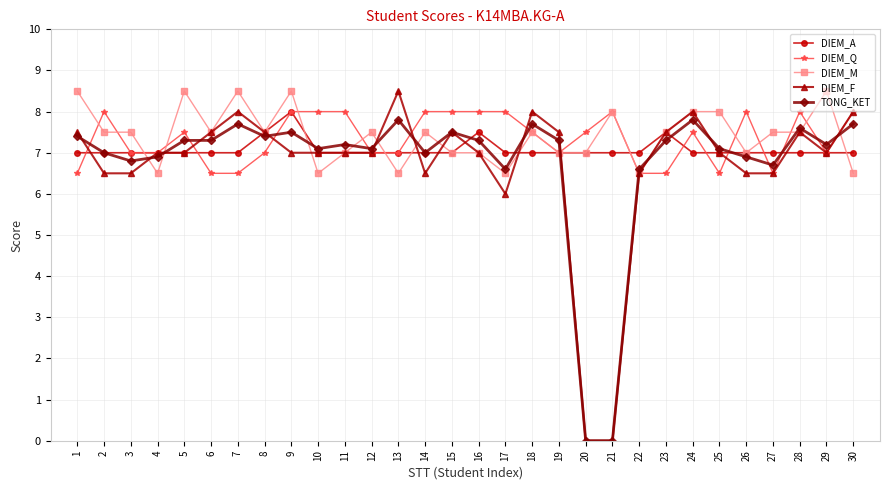

Reading left to right, extract all data points from this chart.

DIEM_A: 7.0	7.0	7.0	7.0	7.0	7.0	7.0	7.5	8.0	7.0	7.0	7.0	7.0	7.0	7.0	7.5	7.0	7.0	7.0	7.0	7.0	7.0	7.5	7.0	7.0	7.0	7.0	7.0	7.0	7.0
DIEM_Q: 6.5	8.0	7.0	7.0	7.5	6.5	6.5	7.0	8.0	8.0	8.0	7.0	7.0	8.0	8.0	8.0	8.0	7.5	7.0	7.5	8.0	6.5	6.5	7.5	6.5	8.0	6.5	8.0	7.0	8.0
DIEM_M: 8.5	7.5	7.5	6.5	8.5	7.5	8.5	7.5	8.5	6.5	7.0	7.5	6.5	7.5	7.0	7.0	6.5	7.5	7.0	7.0	8.0	6.5	7.5	8.0	8.0	7.0	7.5	7.5	8.5	6.5
DIEM_F: 7.5	6.5	6.5	7.0	7.0	7.5	8.0	7.5	7.0	7.0	7.0	7.0	8.5	6.5	7.5	7.0	6.0	8.0	7.5	0.0	0.0	6.5	7.5	8.0	7.0	6.5	6.5	7.5	7.0	8.0
TONG_KET: 7.4	7.0	6.8	6.9	7.3	7.3	7.7	7.4	7.5	7.1	7.2	7.1	7.8	7.0	7.5	7.3	6.6	7.7	7.3	0.0	0.0	6.6	7.3	7.8	7.1	6.9	6.7	7.6	7.2	7.7